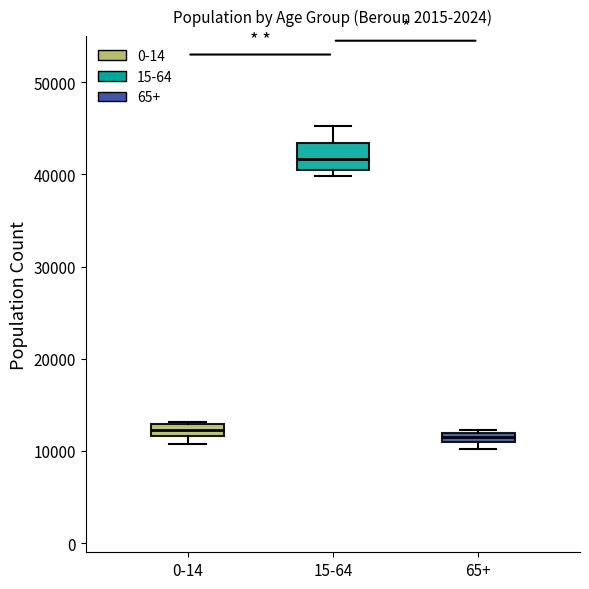

Comparing the boxes themselves (not the whiskers), which one is the tallest?

15-64